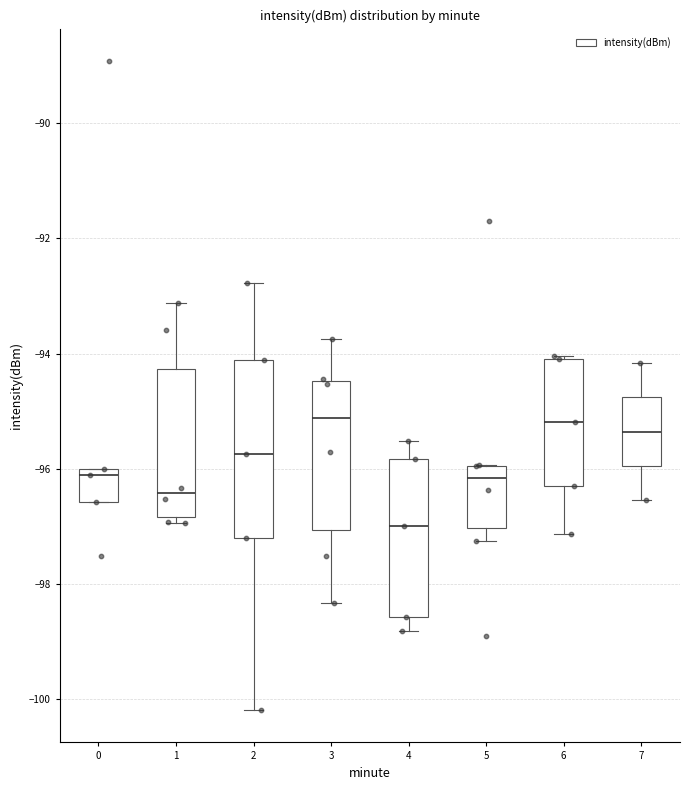

Reading left to right, read every box against the y-axis: the position of its median line, the range the box covers, and the ends of its whiskers. The values are not printed on the chart, so give them approximately, as read against the axis.

0: median -96.2, box -96.6 to -96.0, whiskers -96.6 to -96.0
1: median -96.4, box -96.8 to -94.2, whiskers -97.0 to -93.2
2: median -95.8, box -97.2 to -94.2, whiskers -100.2 to -92.8
3: median -95.2, box -97.0 to -94.4, whiskers -98.4 to -93.8
4: median -97.0, box -98.6 to -95.8, whiskers -98.8 to -95.6
5: median -96.2, box -97.0 to -96.0, whiskers -97.2 to -96.0
6: median -95.2, box -96.2 to -94.0, whiskers -97.2 to -94.0
7: median -95.4, box -96.0 to -94.8, whiskers -96.6 to -94.2